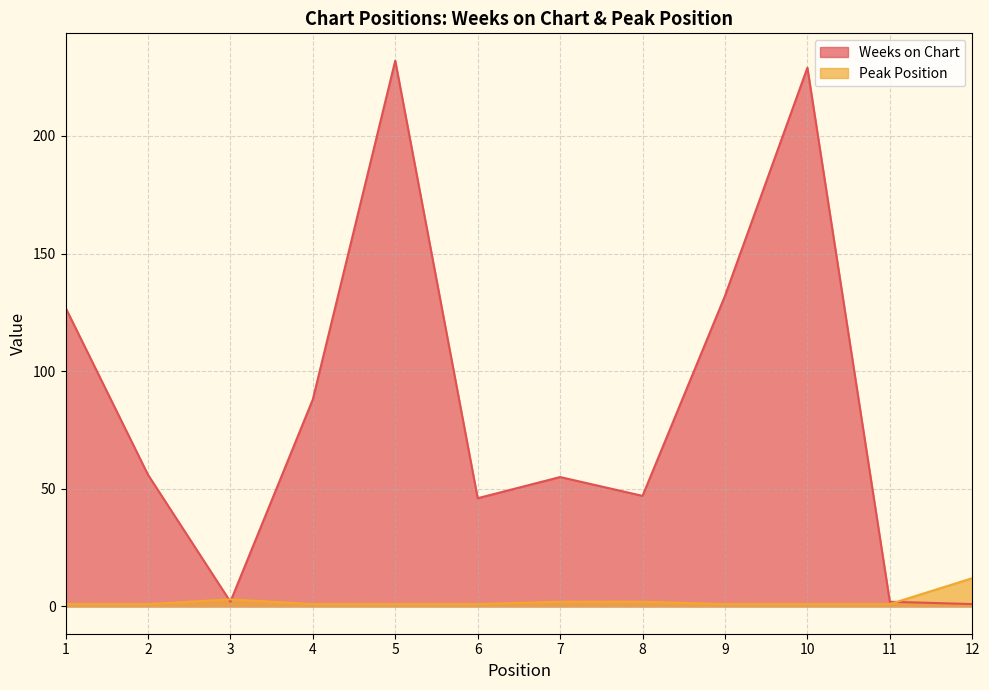

Rank the series by their average value, from lowest to highest.

Peak Position, Weeks on Chart